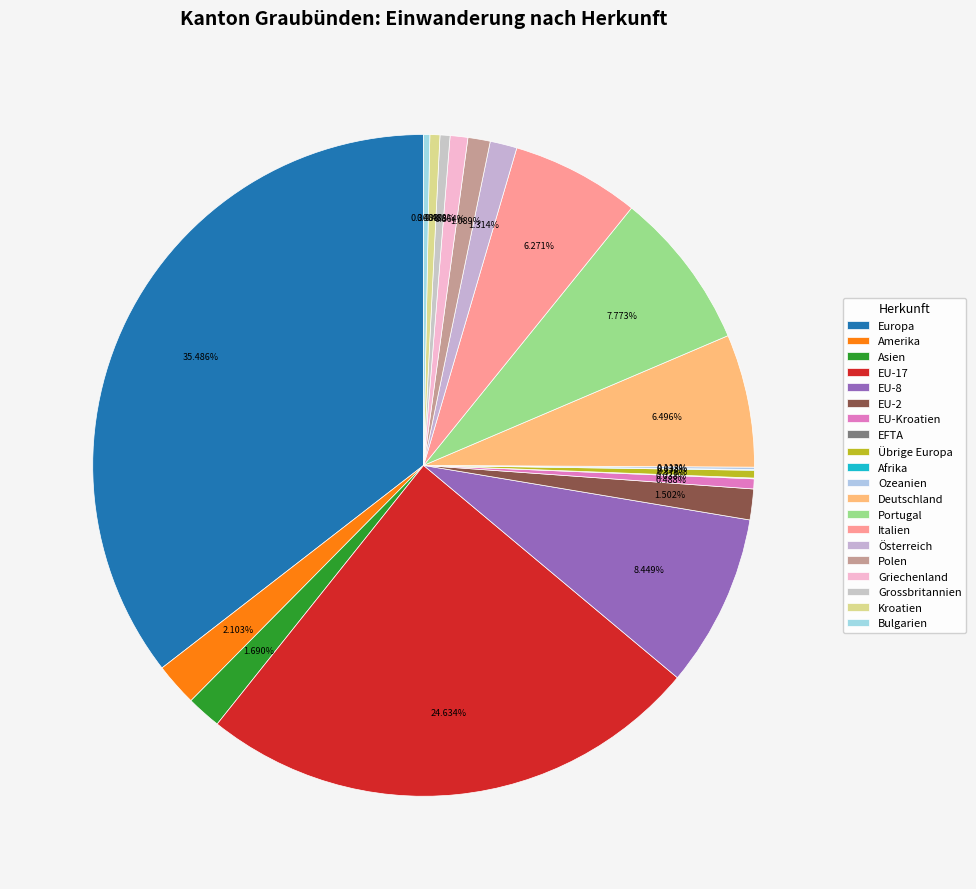

What is the change in value from Österreich to Bulgarien?

-27